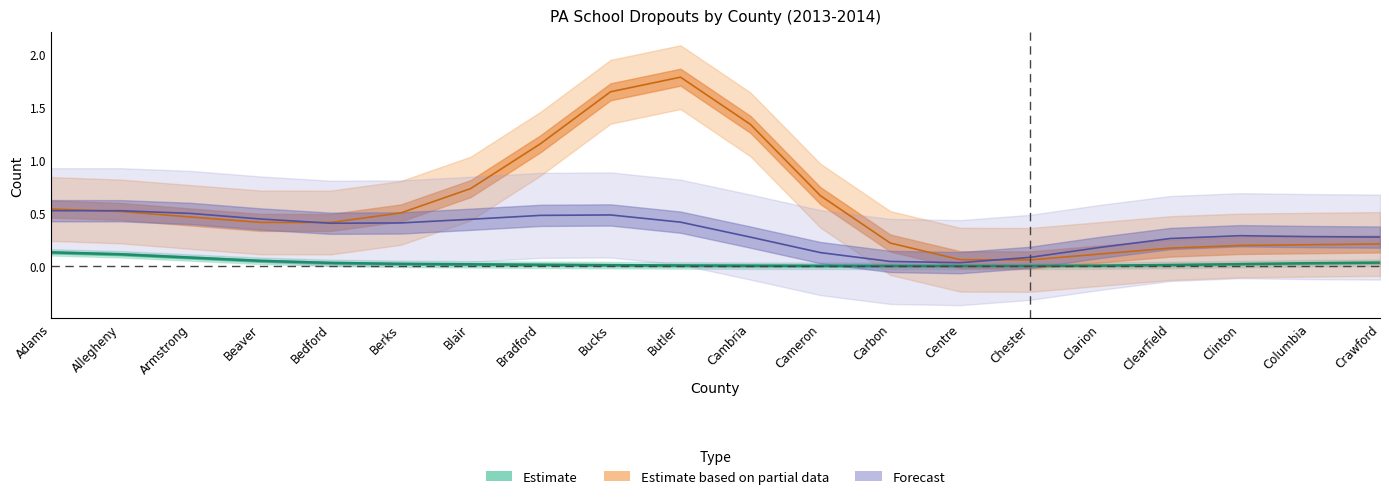

True or false: Estimate based on partial data has a value of 0.7 at Armstrong.

False